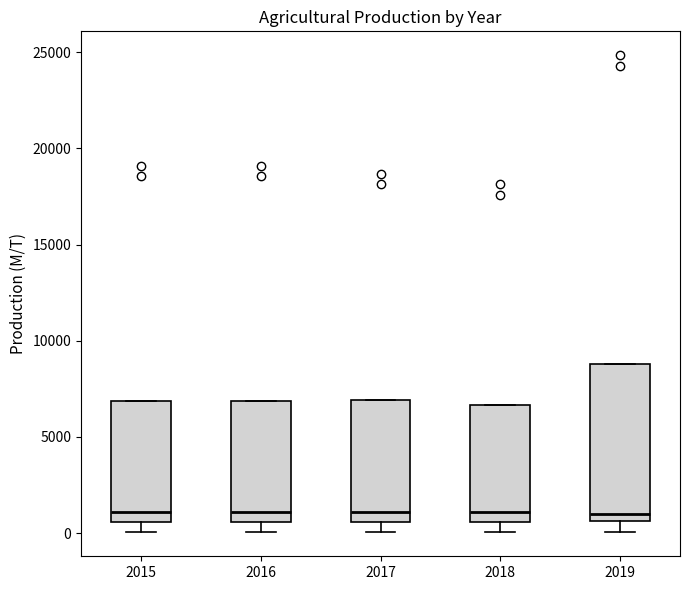

Which box is the tallest, from its lower edge to its upper edge?

2019